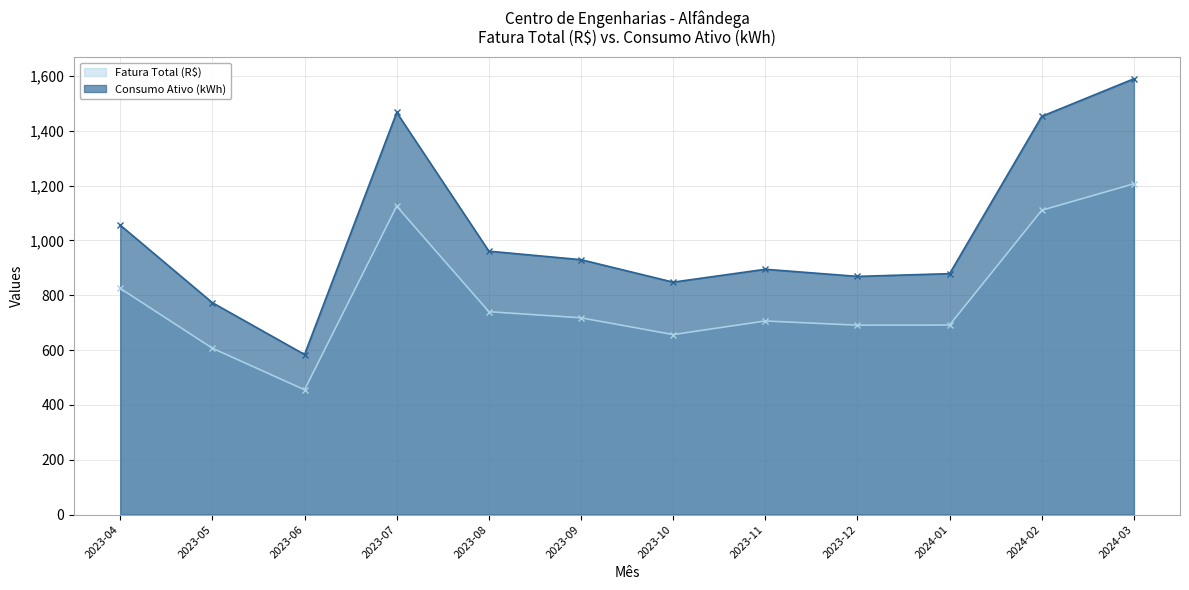

What is the difference between the maximum and minimum values in the Fatura Total (R$) series?

751.6